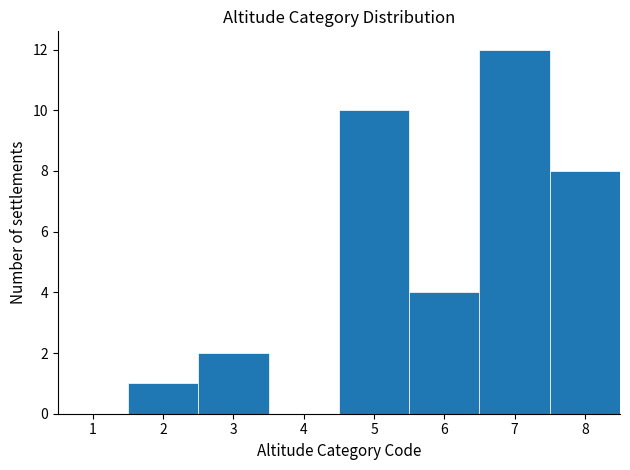

Reading left to right, transcribe this chart: for each bar, give the range it covers on the x-axis and its height. The values are not printed on the chart, so give them approximately, as read against the axis.

0.5 to 1.5: 0
1.5 to 2.5: 1
2.5 to 3.5: 2
3.5 to 4.5: 0
4.5 to 5.5: 10
5.5 to 6.5: 4
6.5 to 7.5: 12
7.5 to 8.5: 8